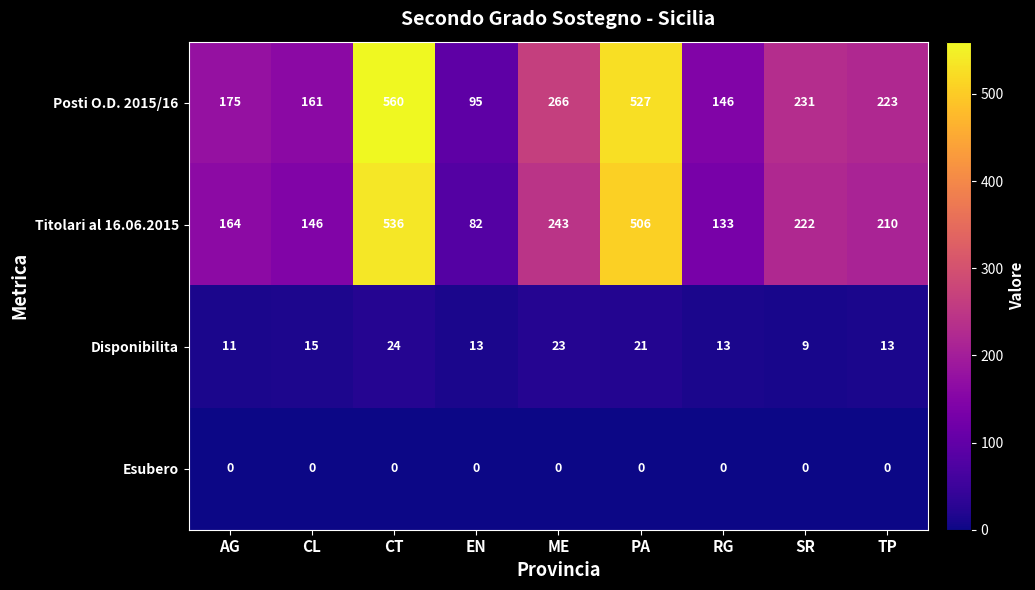

Which category has the highest value across all series?

CT